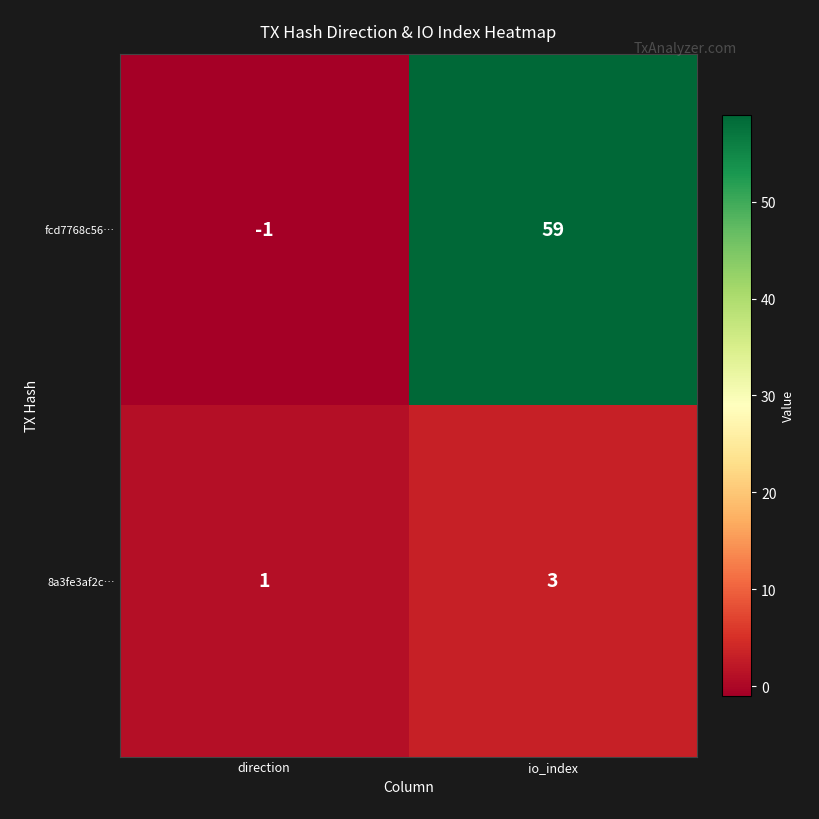

At how many categories does at least one series exceed 34?

1